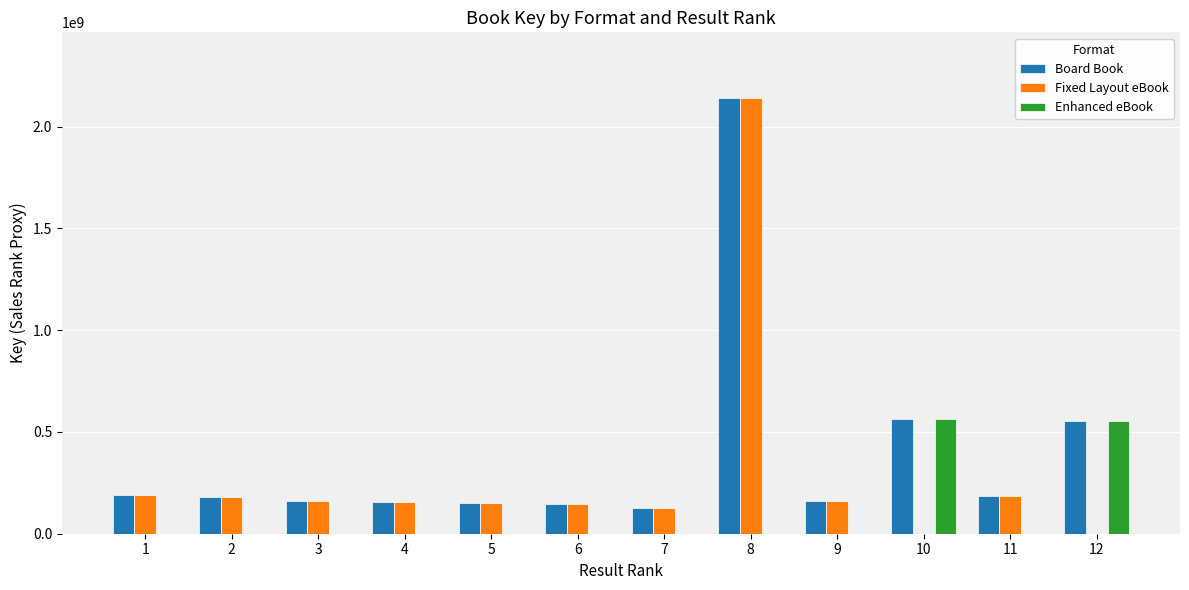

At which category is the sum across all series the highest?

8